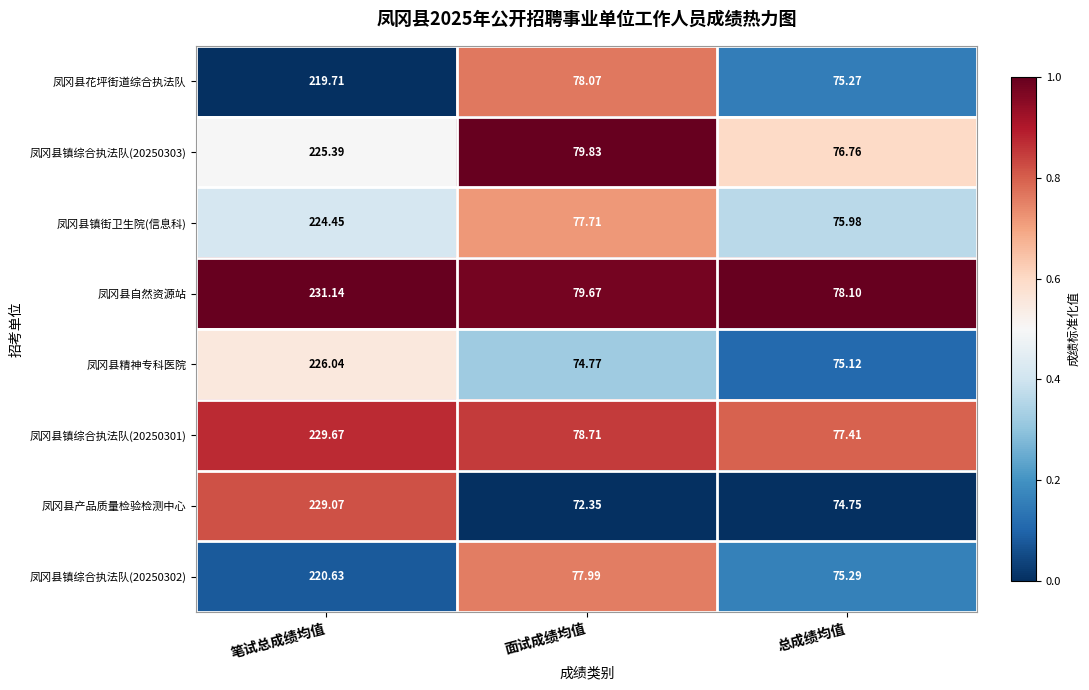

What is the spread (max minus min) of values at 面试成绩均值?

7.5